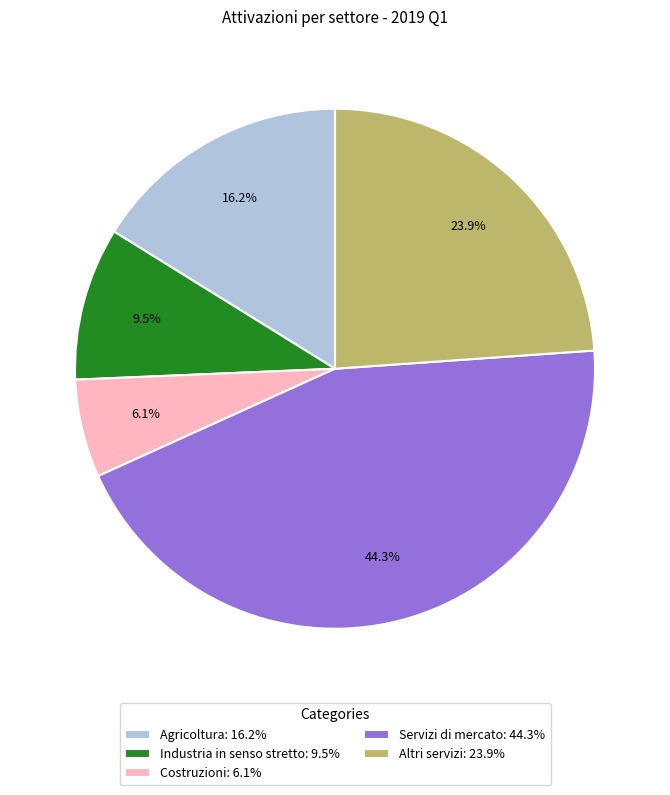

Does Costruzioni: 6.1% account for over 50% of the chart?

No